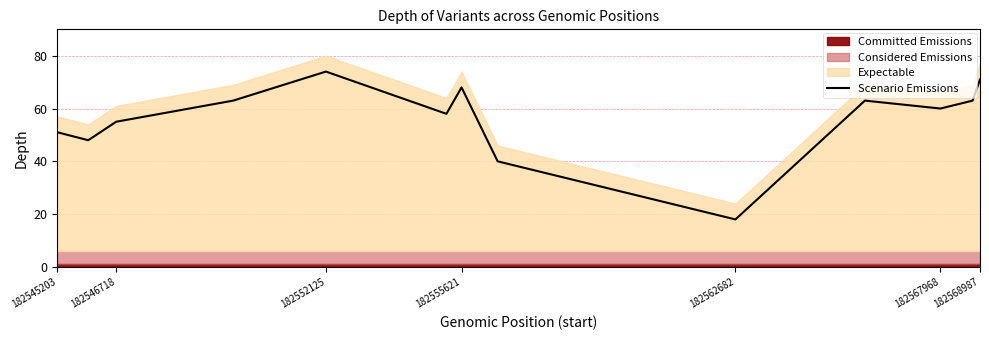

What is the maximum value for Scenario Emissions?

74